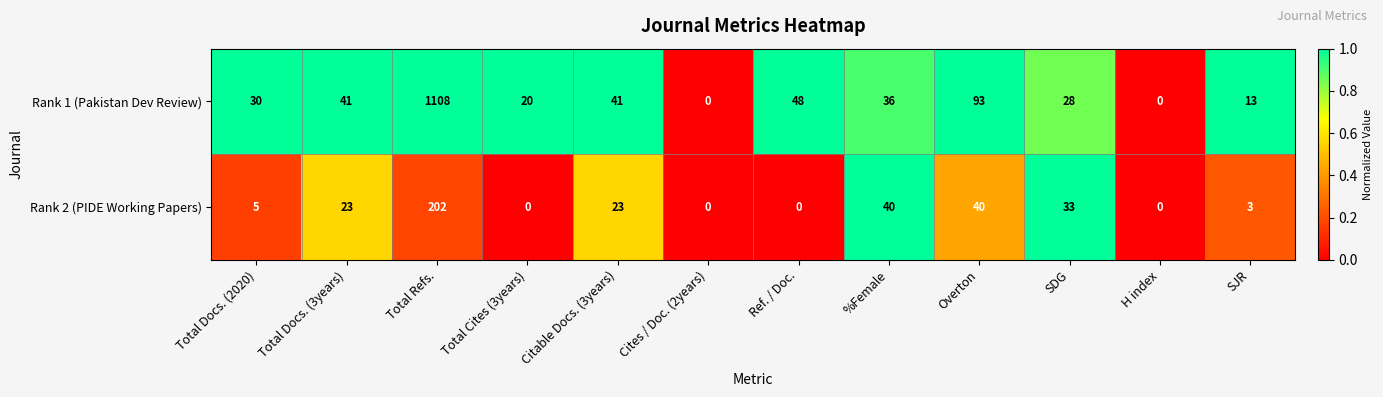

Which series has the largest total across all categories?

Rank 1 (Pakistan Dev Review)